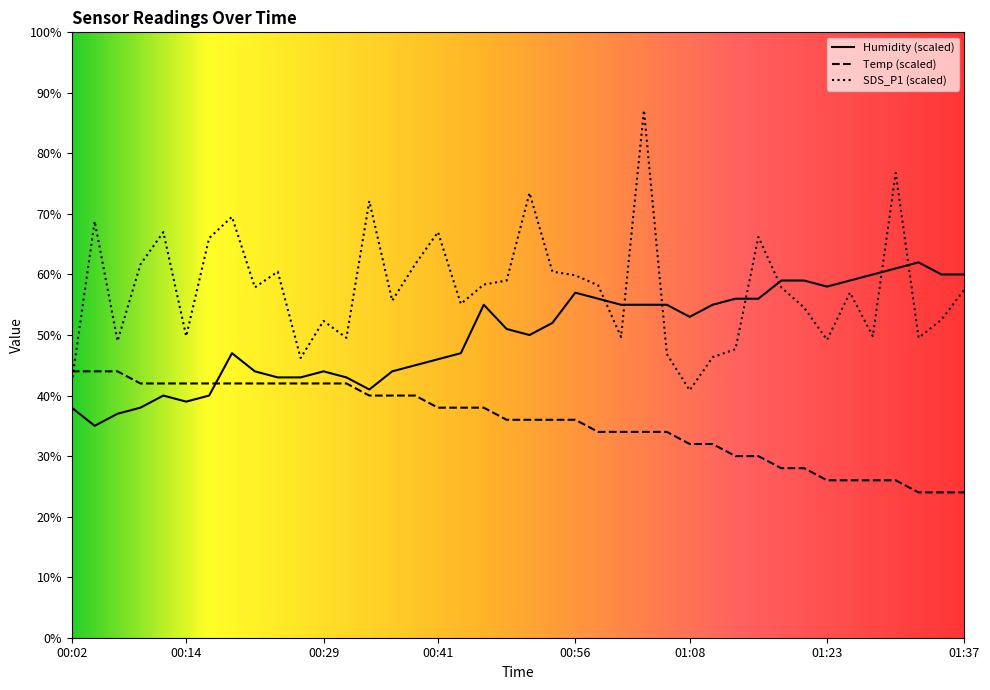

Is this an area chart (filled region under the line)?

No